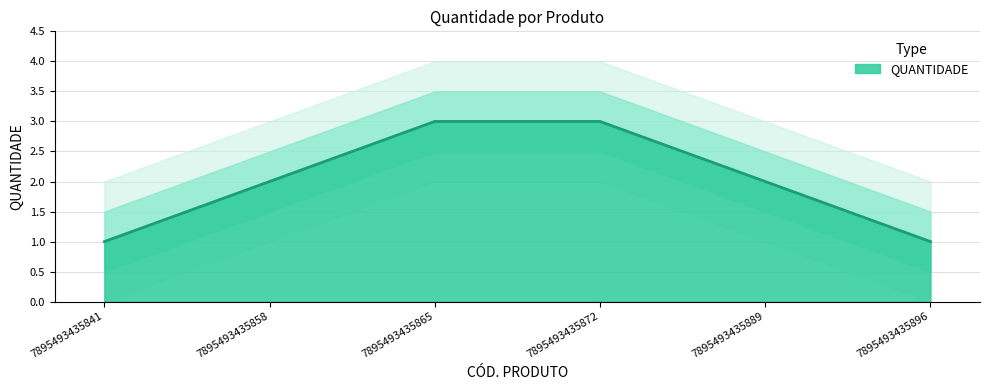

What is the difference between the maximum and minimum values?

2